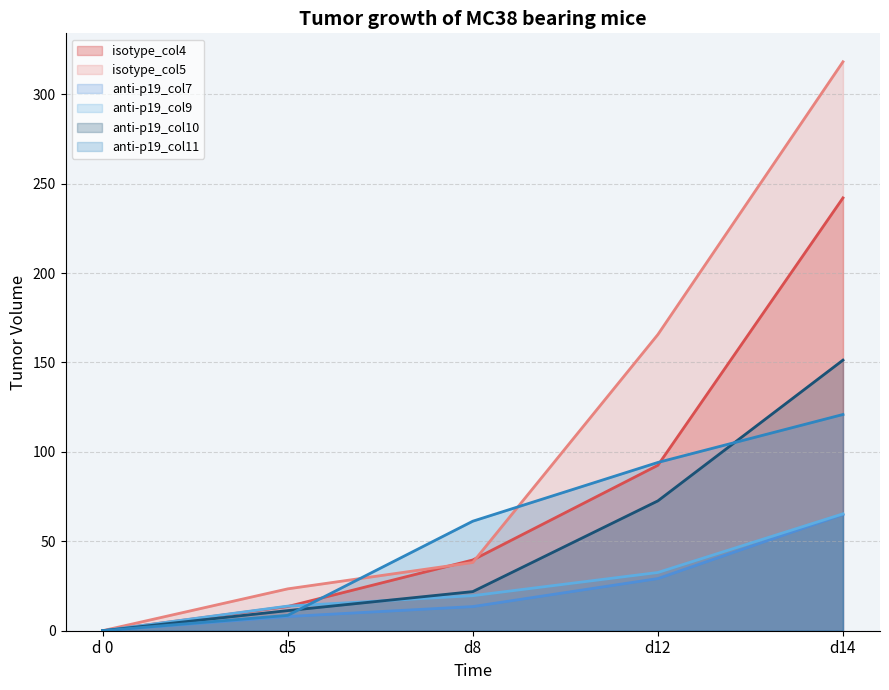

How many times do anti-p19_col9 and anti-p19_col11 cross each other?

1